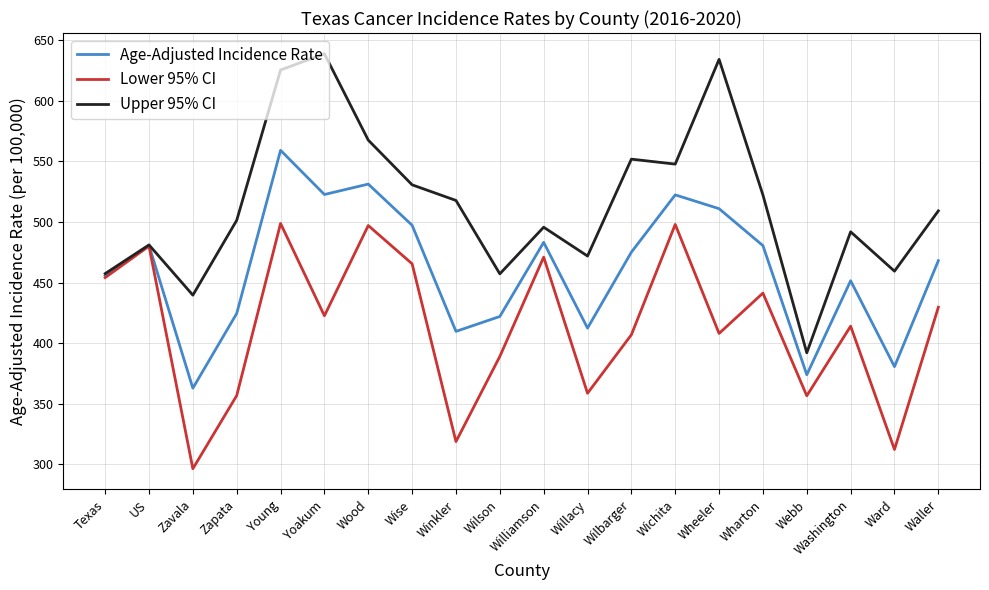

Is it true that Lower 95% CI equals 119.3 at Webb?

False